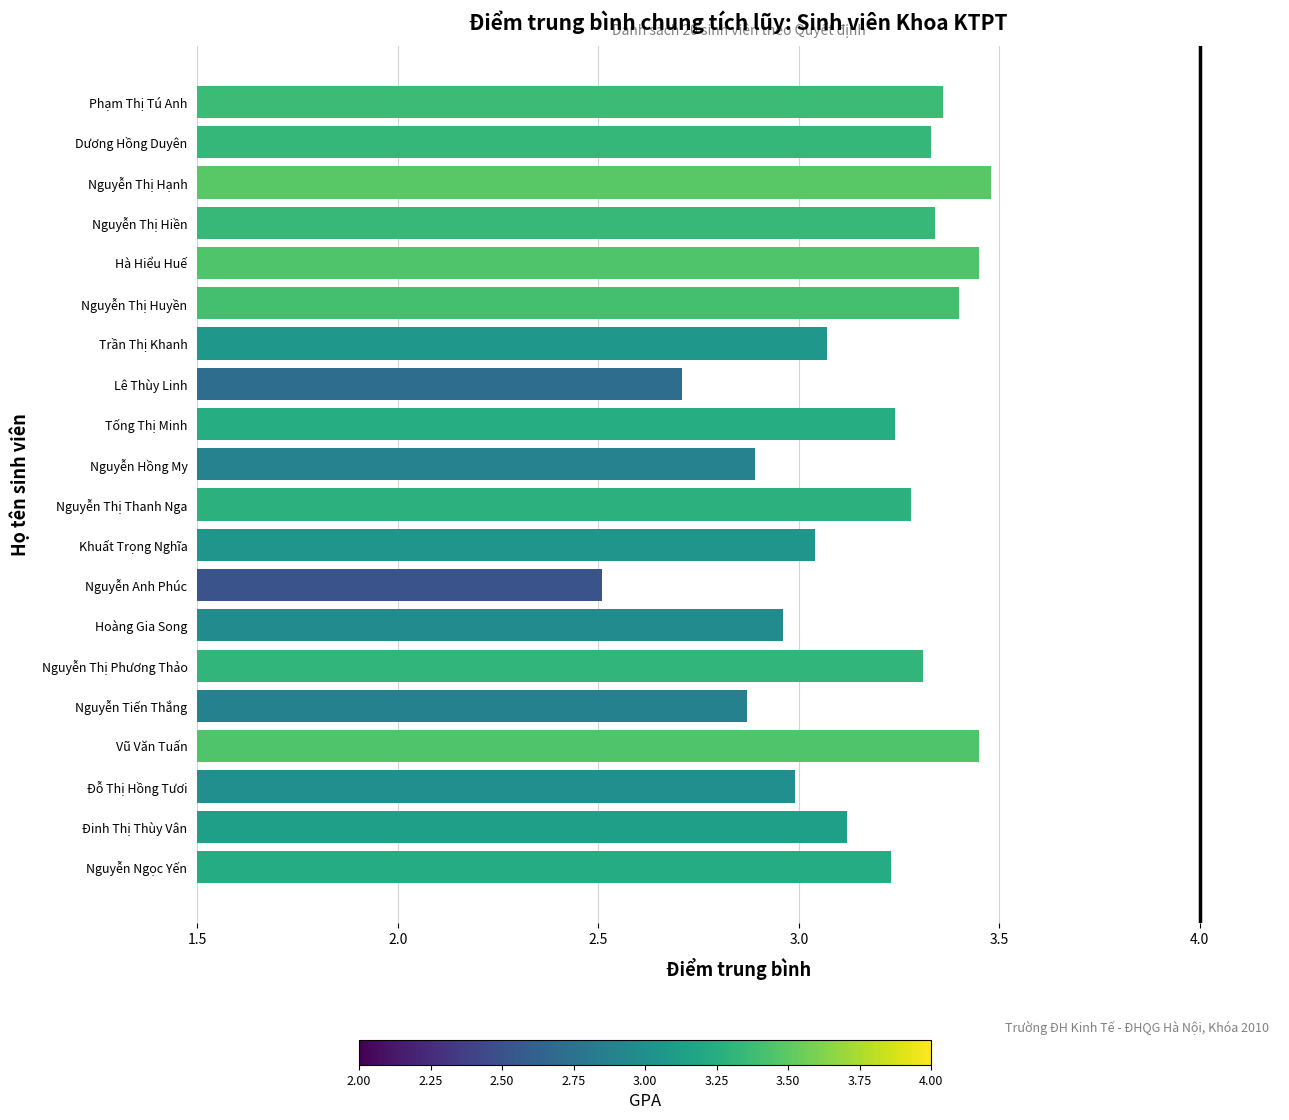

What is the difference between the maximum and minimum values?

1.0